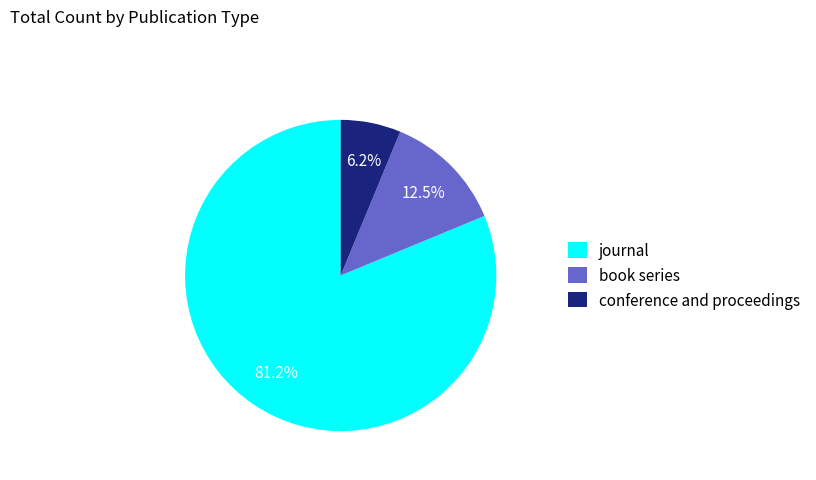

Rank the categories by value from highest to lowest.

journal, book series, conference and proceedings